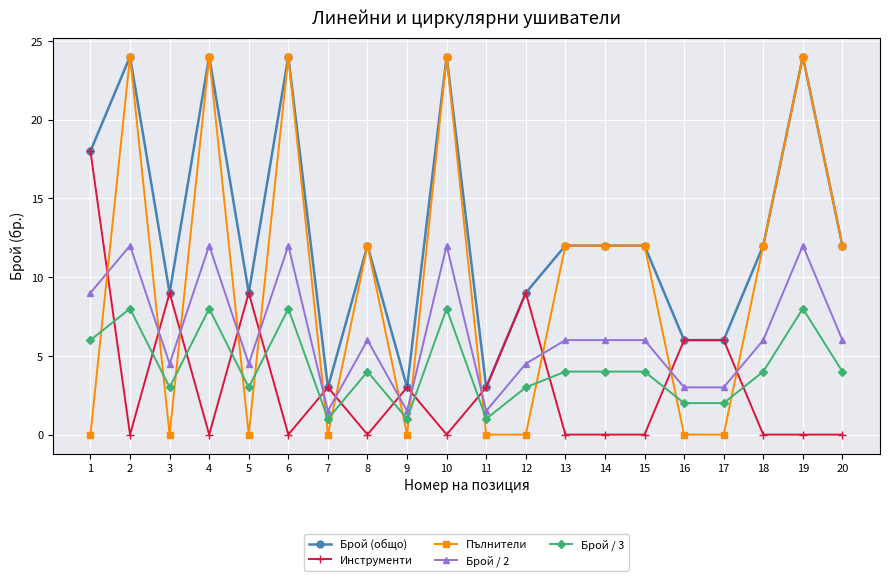

Reading left to right, extract all data points from this chart.

Брой (общо): 1=18.0	2=24.0	3=9.0	4=24.0	5=9.0	6=24.0	7=3.0	8=12.0	9=3.0	10=24.0	11=3.0	12=9.0	13=12.0	14=12.0	15=12.0	16=6.0	17=6.0	18=12.0	19=24.0	20=12.0
Инструменти: 1=18.0	2=0.0	3=9.0	4=0.0	5=9.0	6=0.0	7=3.0	8=0.0	9=3.0	10=0.0	11=3.0	12=9.0	13=0.0	14=0.0	15=0.0	16=6.0	17=6.0	18=0.0	19=0.0	20=0.0
Пълнители: 1=0.0	2=24.0	3=0.0	4=24.0	5=0.0	6=24.0	7=0.0	8=12.0	9=0.0	10=24.0	11=0.0	12=0.0	13=12.0	14=12.0	15=12.0	16=0.0	17=0.0	18=12.0	19=24.0	20=12.0
Брой / 2: 1=9.0	2=12.0	3=4.5	4=12.0	5=4.5	6=12.0	7=1.5	8=6.0	9=1.5	10=12.0	11=1.5	12=4.5	13=6.0	14=6.0	15=6.0	16=3.0	17=3.0	18=6.0	19=12.0	20=6.0
Брой / 3: 1=6.0	2=8.0	3=3.0	4=8.0	5=3.0	6=8.0	7=1.0	8=4.0	9=1.0	10=8.0	11=1.0	12=3.0	13=4.0	14=4.0	15=4.0	16=2.0	17=2.0	18=4.0	19=8.0	20=4.0